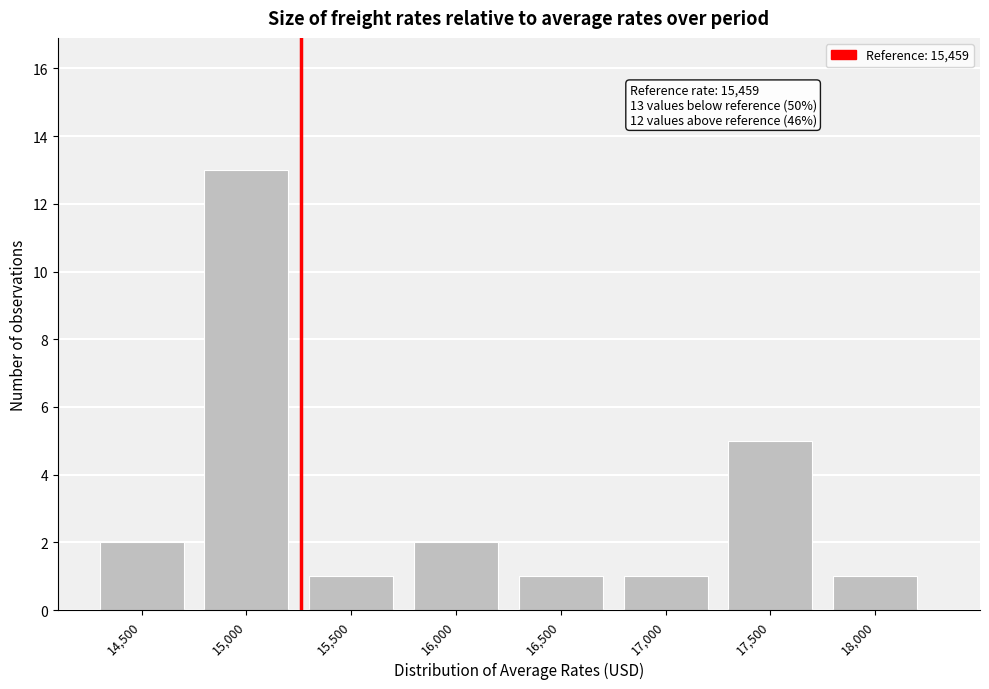

Reading left to right, what are all the values shown in this chart?

14,500=2	15,000=13	15,500=1	16,000=2	16,500=1	17,000=1	17,500=5	18,000=1